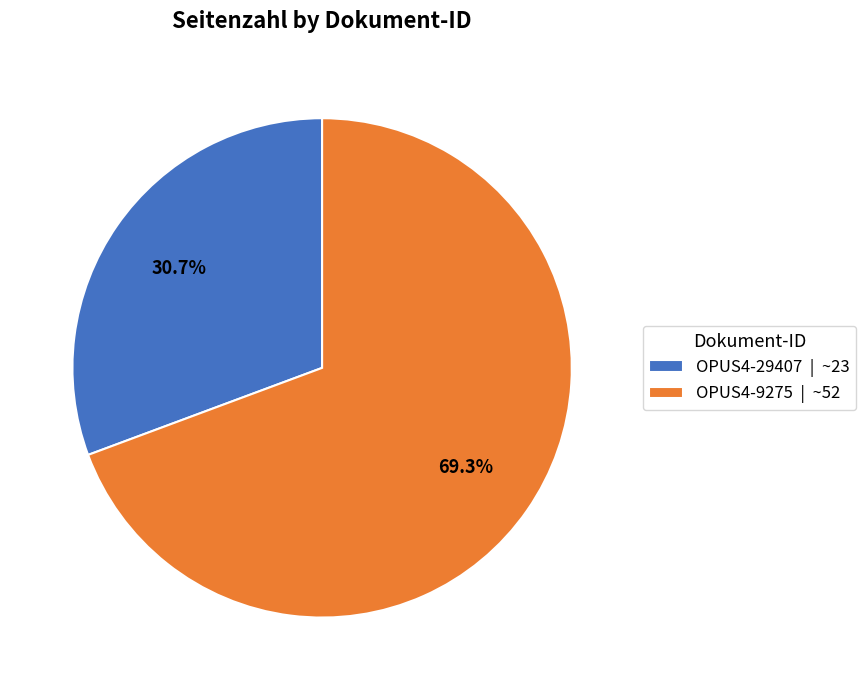

To the nearest percent, what is the difference between the OPUS4-29407 and OPUS4-9275 slice percentages?

39%